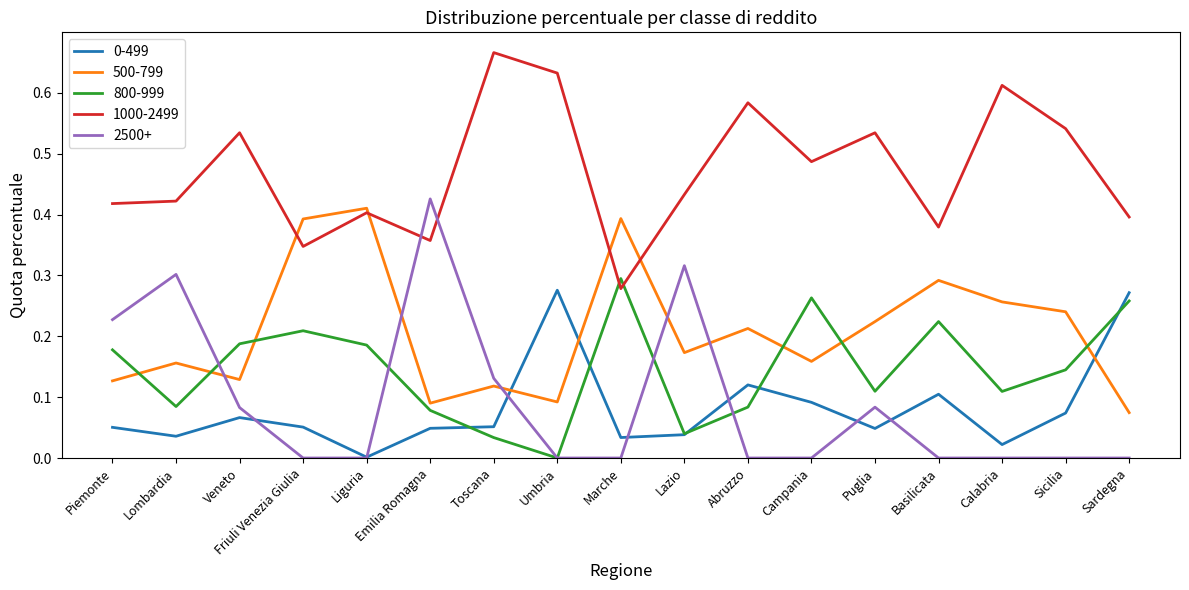

Does the chart display data point markers on the line(s)?

No